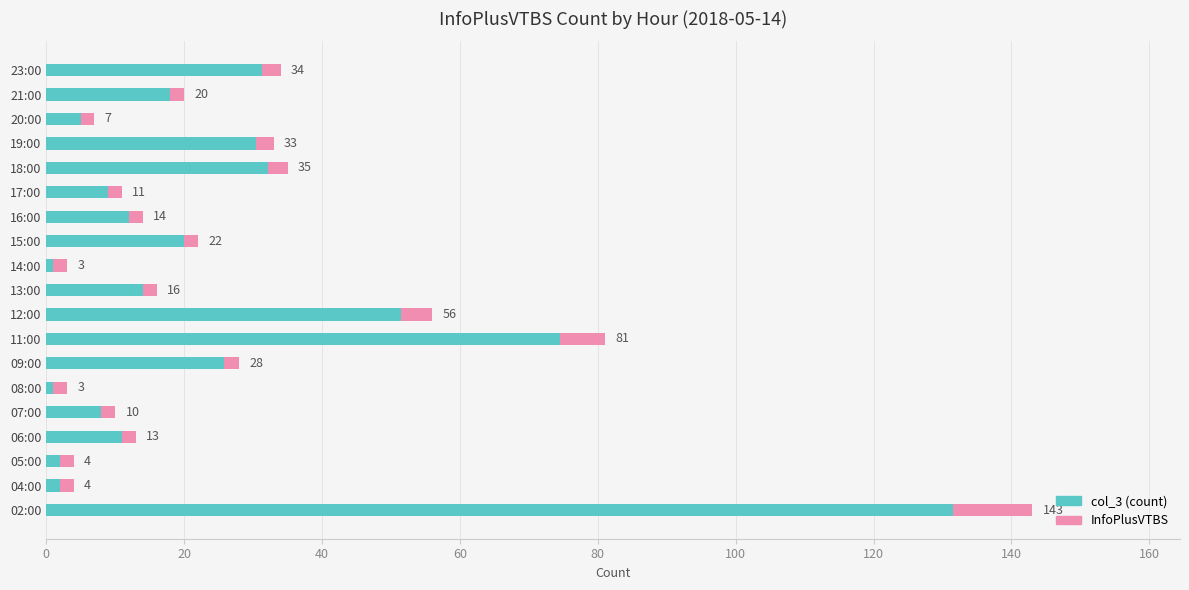

List the series in order of their peak value, lowest first.

InfoPlusVTBS, col_3